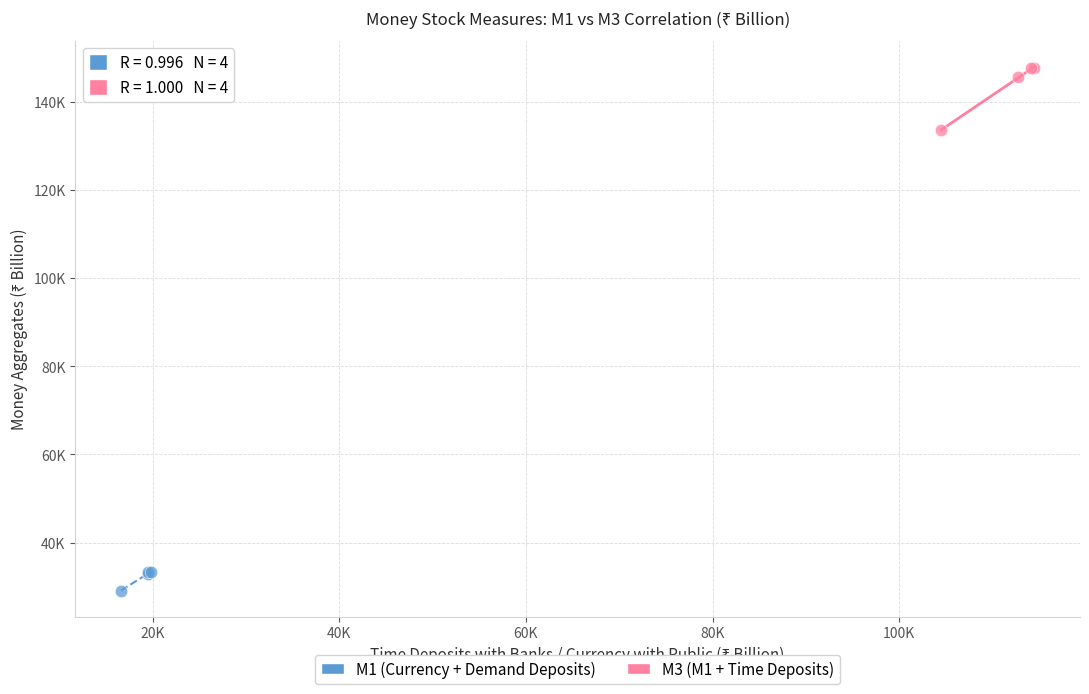

Which series has the widest spread of Y values?

M3 (M1 + Time Deposits)